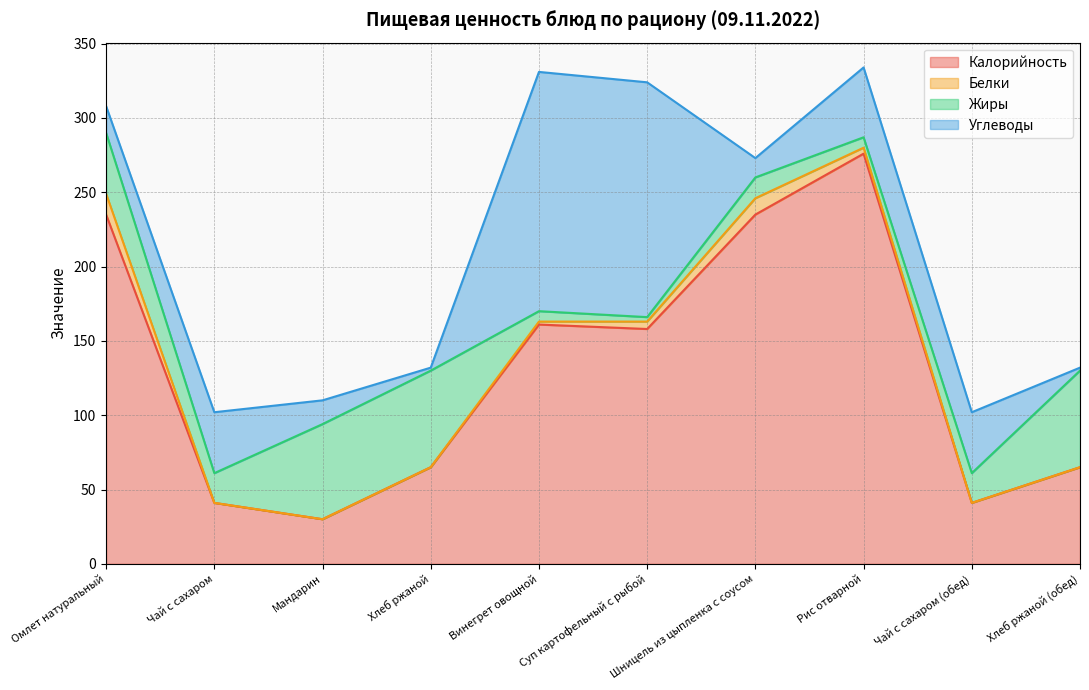

Reading left to right, extract all data points from this chart.

Калорийность: 235	41	30	65	161	158	235	276	41	65
Белки: 14	0	0	0	2	5	11	4	0	0
Жиры: 41	20	64	65	7	3	14	7	20	65
Углеводы: 18	41	16	2	161	158	13	47	41	2